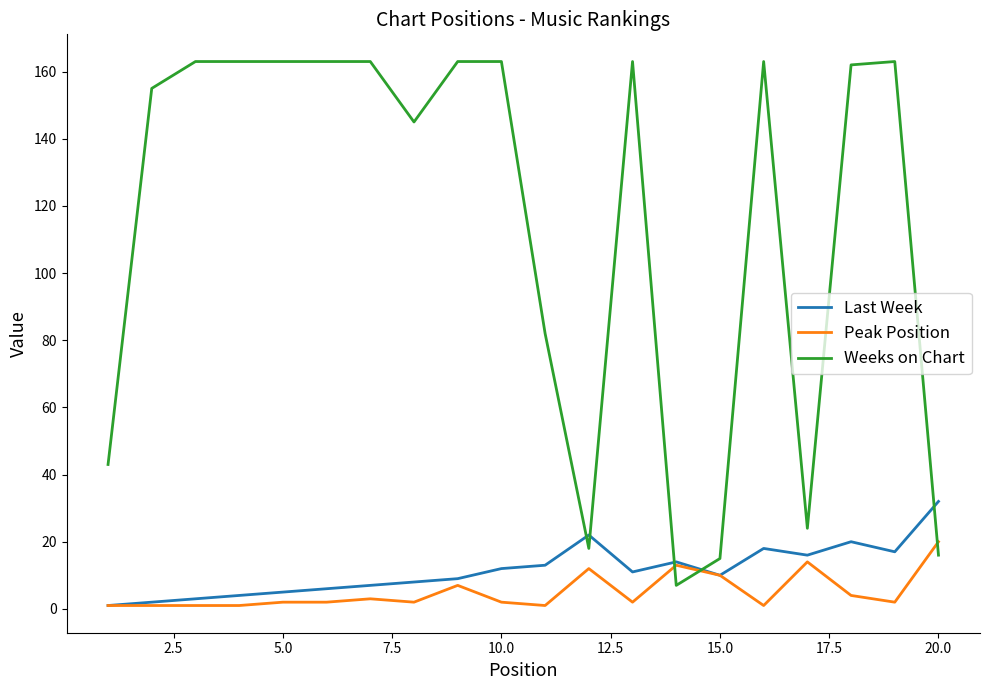

Which series has the largest total across all categories?

Weeks on Chart